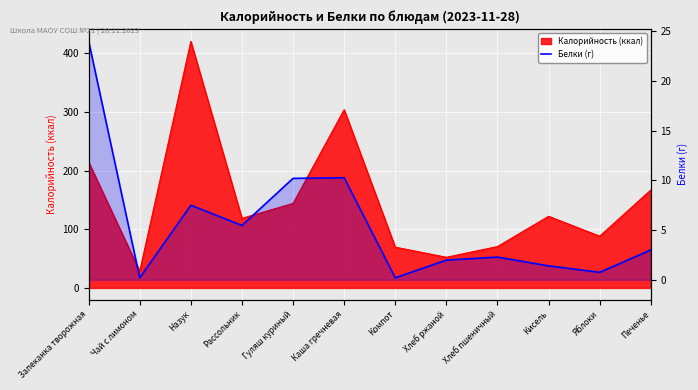

At which label is the value closest to 12?

Каша гречневая